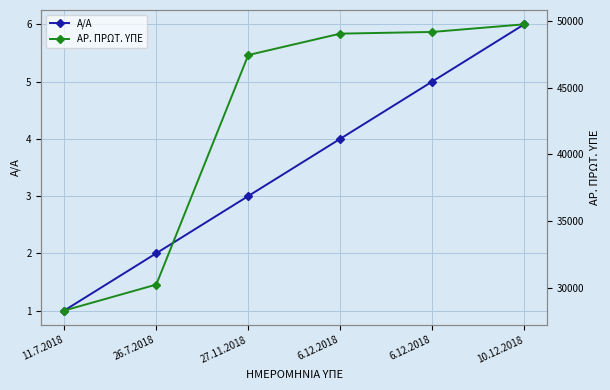

True or false: Α/Α has a value of 2 at 26.7.2018.

True